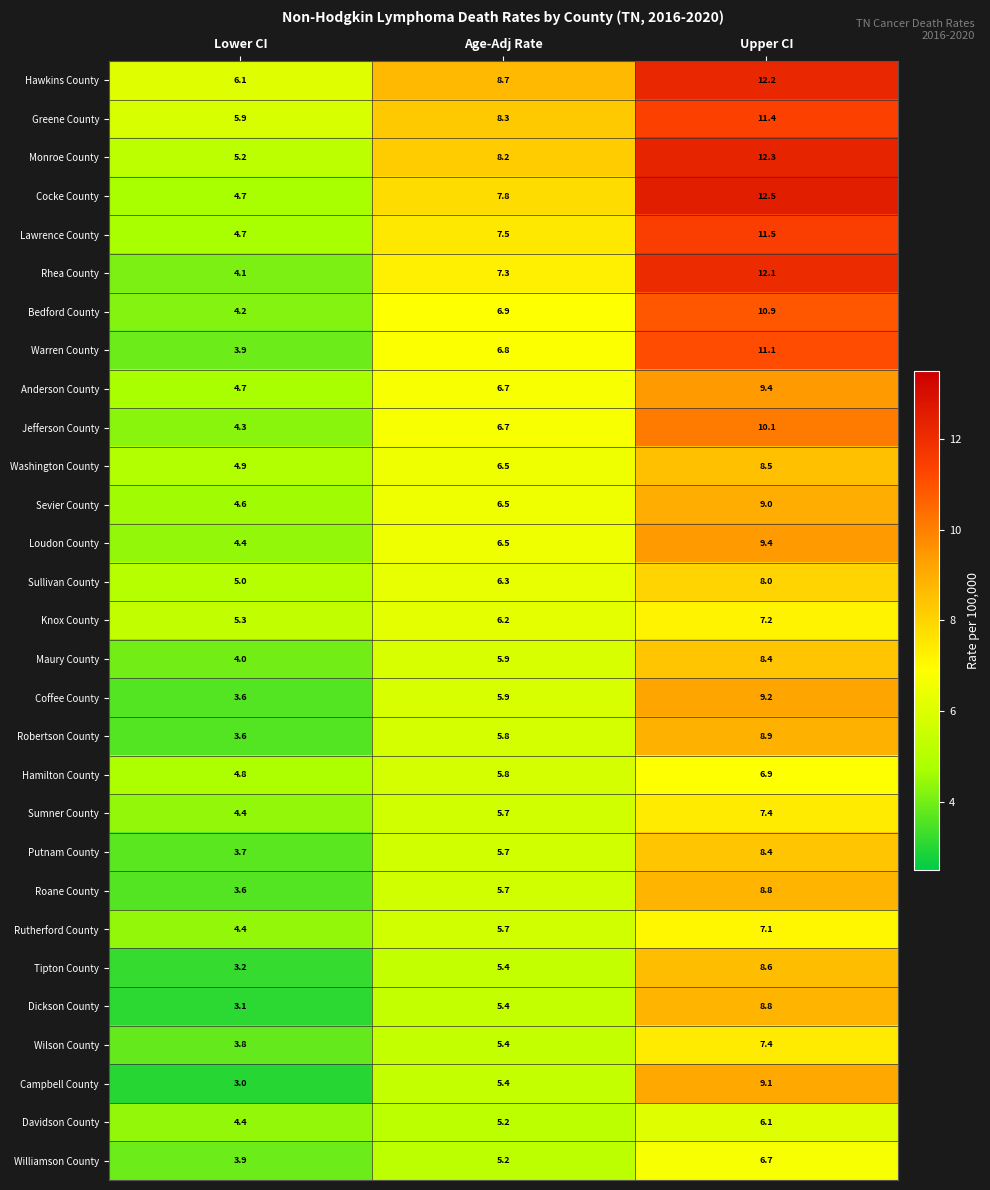

The value of Washington County at Upper CI is 12.7. True or false?

False